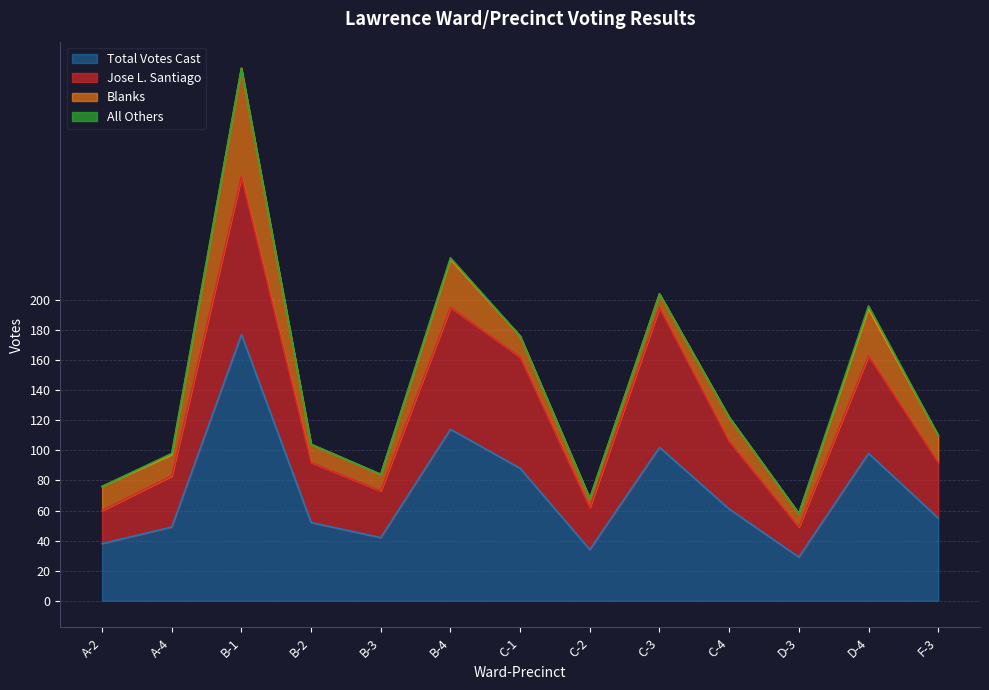

At which category does the chart reach its minimum across all series?

D-3